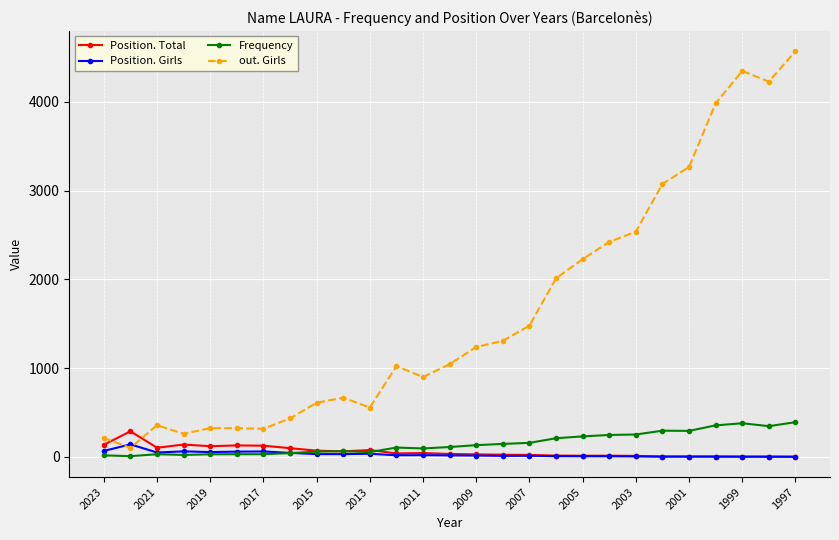

Which series has the largest total across all categories?

out. Girls